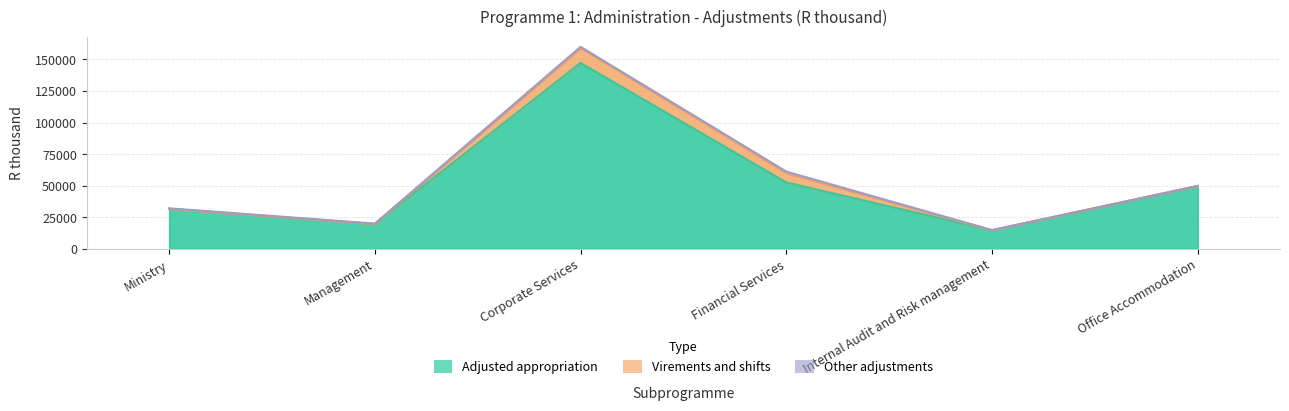

True or false: Adjusted appropriation has more than 0 interior local peaks.

True